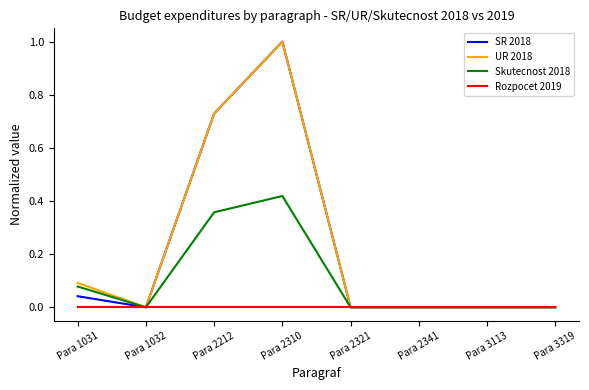

At which category is the sum across all series the highest?

Para 2310